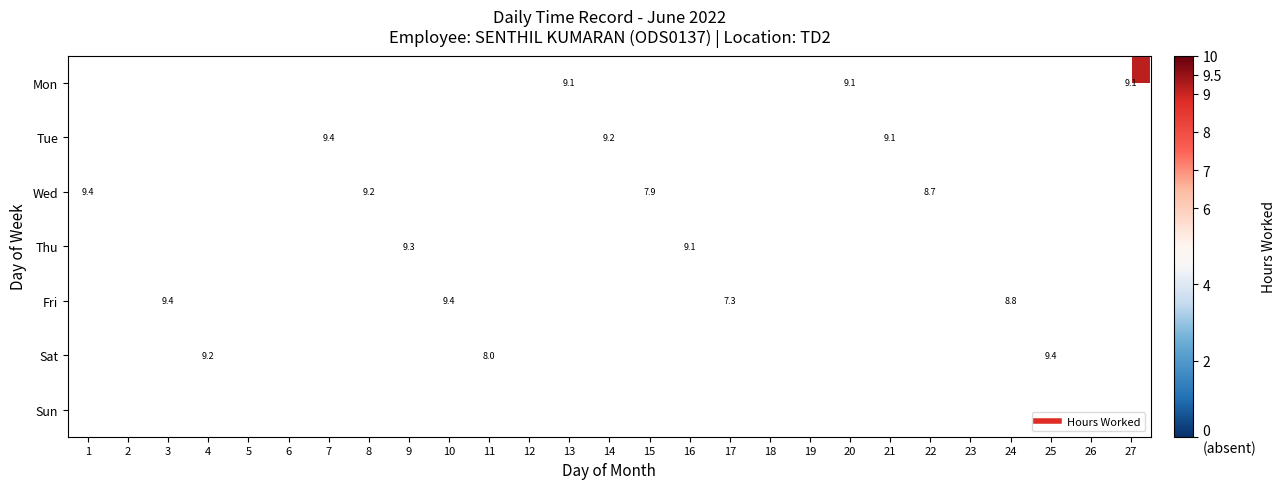

Read the Sat value at 11.

8.0